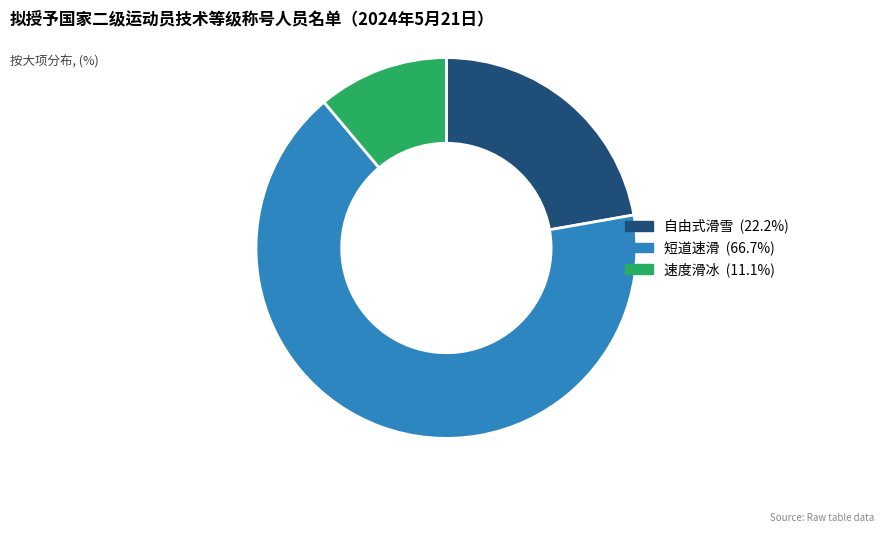

Approximately how many times larger is the value at 短道速滑 compared to 速度滑冰?

6.0